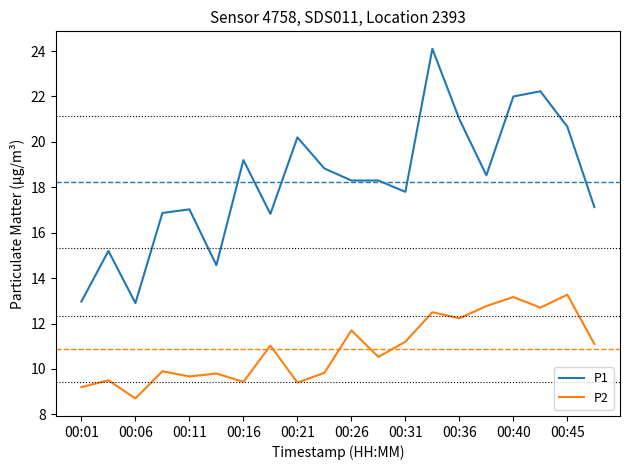

What is the greatest value displayed?

24.1